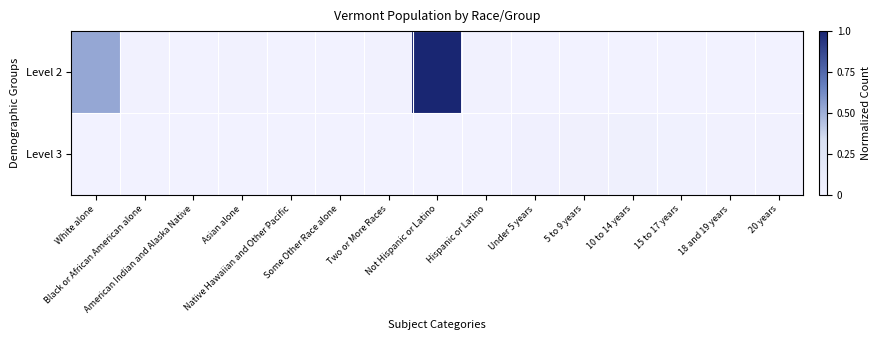

Rank the series by their maximum value, from highest to lowest.

Level 2, Level 3